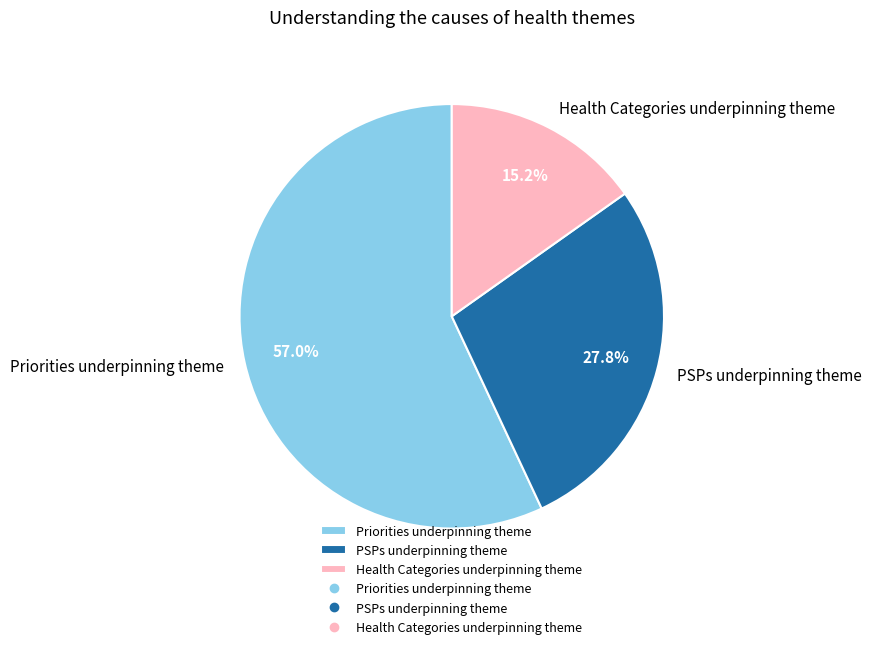

How many segments does this pie chart have?

3